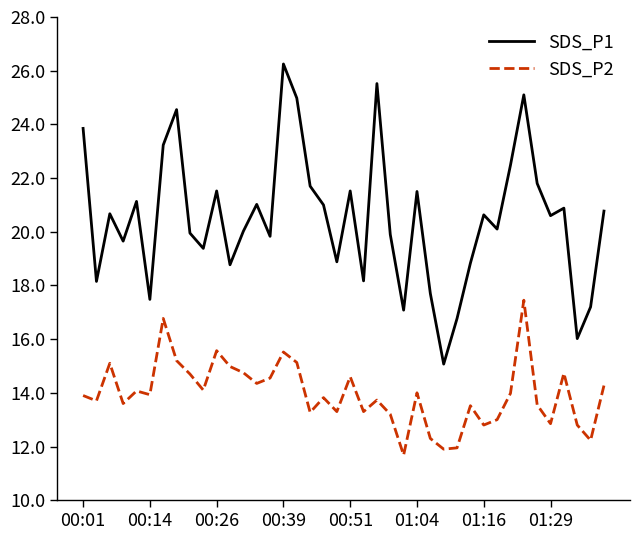

What is the minimum value for SDS_P2?

11.7